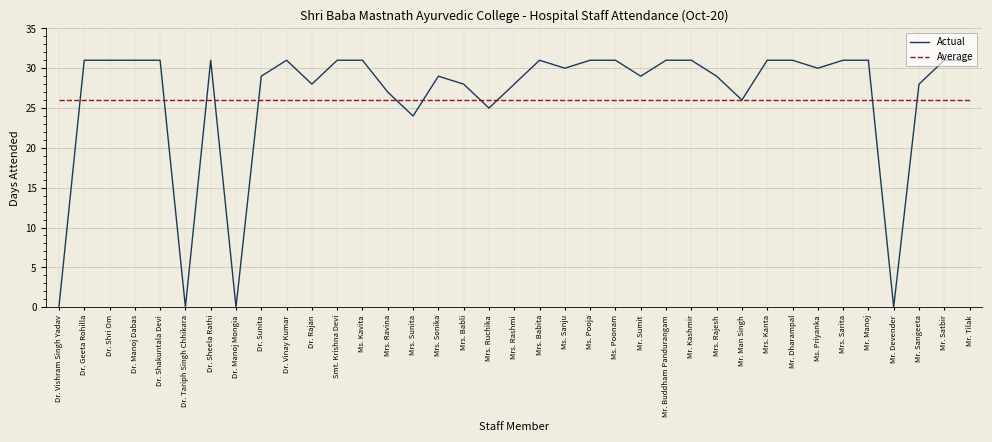

Reading left to right, list all the values displayed in this chart.

Actual: 0	31	31	31	31	0	31	0	29	31	28	31	31	27	24	29	28	25	28	31	30	31	31	29	31	31	29	26	31	31	30	31	31	0	28	31	31
Average: 26	26	26	26	26	26	26	26	26	26	26	26	26	26	26	26	26	26	26	26	26	26	26	26	26	26	26	26	26	26	26	26	26	26	26	26	26